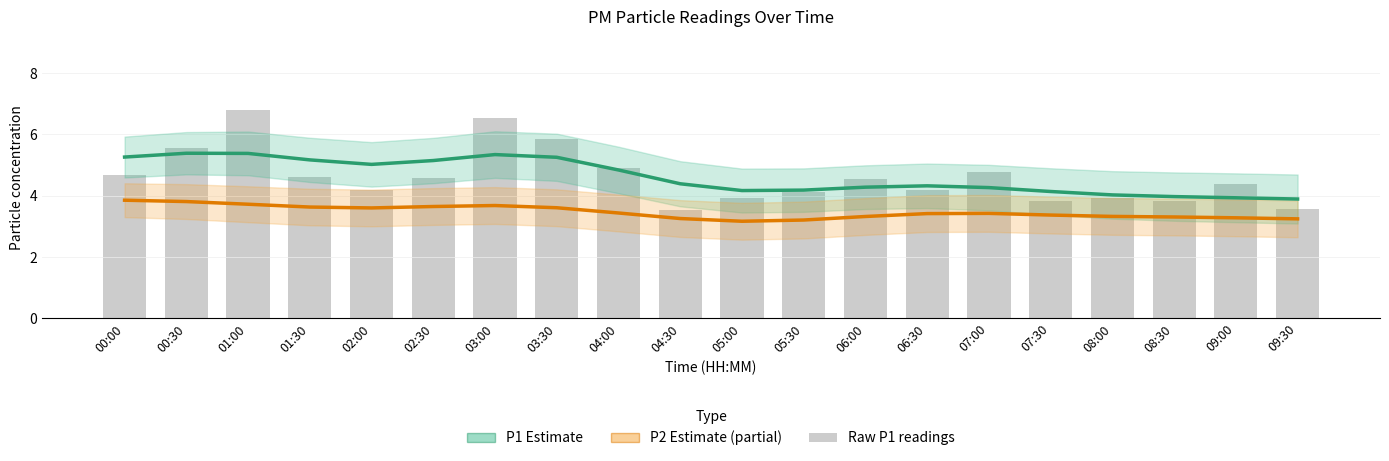

What is the sum of the Raw P1 readings values at 02:30 and 09:00?

8.9